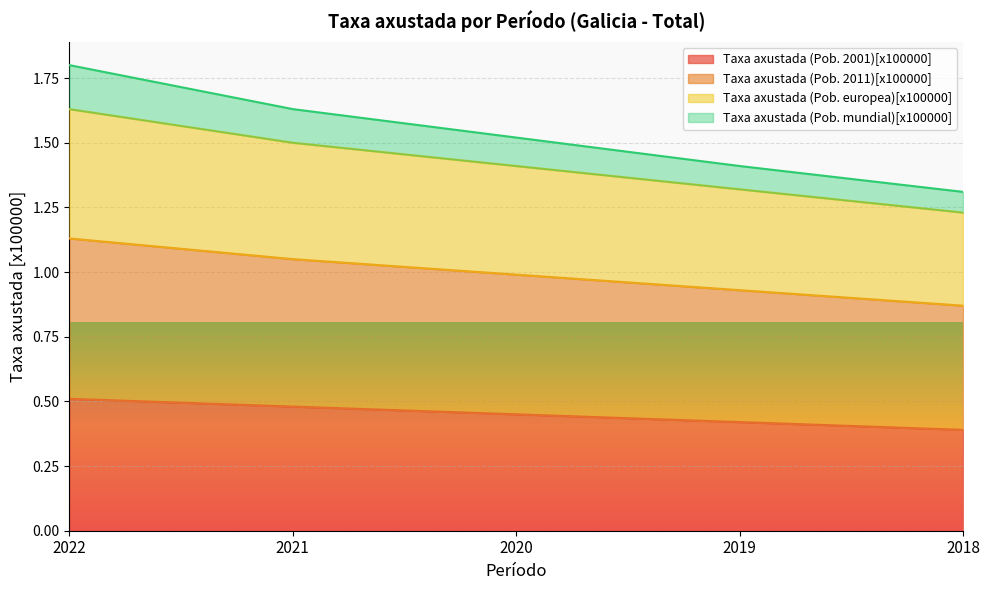

True or false: Taxa axustada (Pob. 2001)[x100000] has a value of 0.4 at 2019.

True